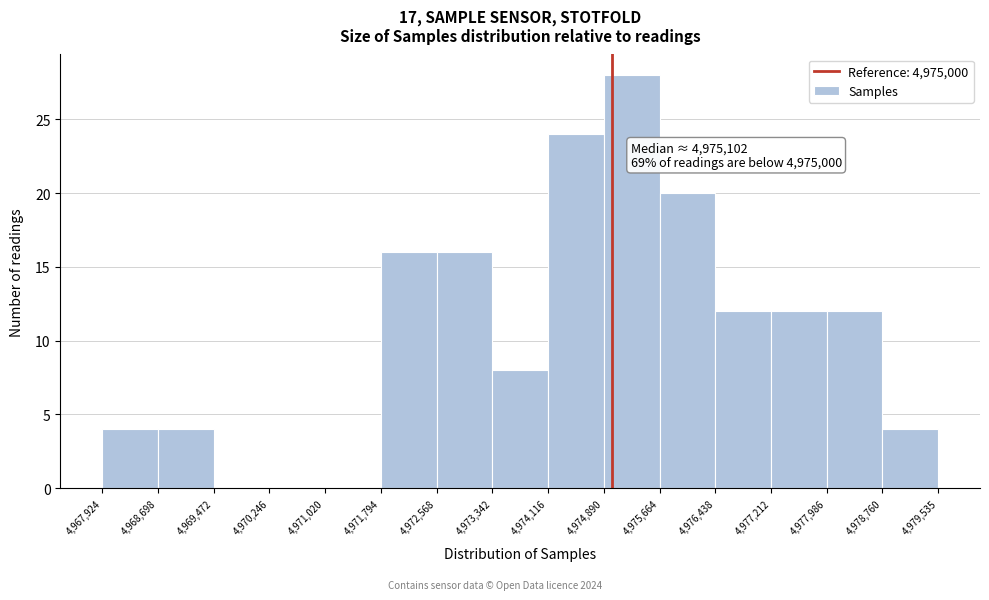

Which range on the x-axis has the tallest bar?

4,974,890 to 4,975,664